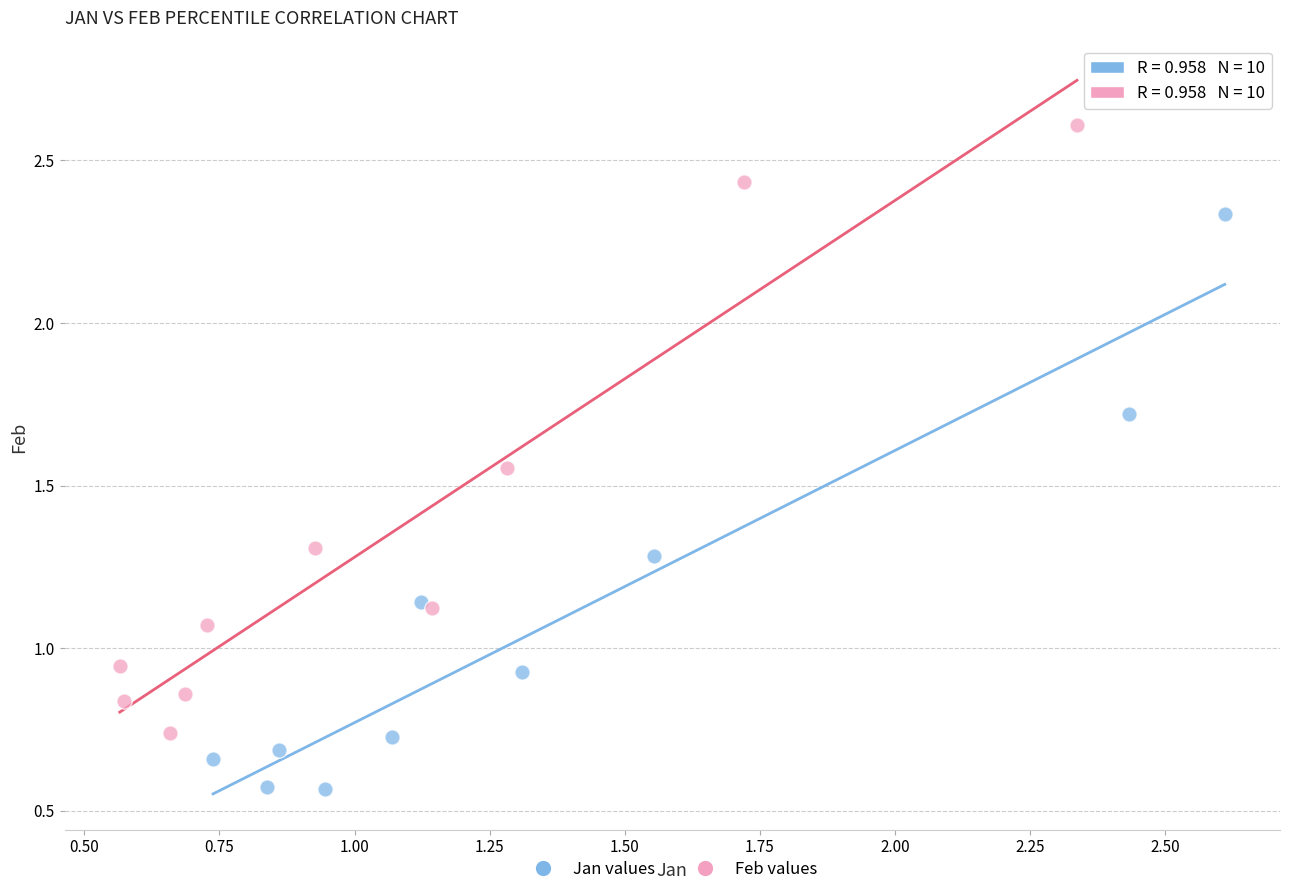

Which series has the largest Y range (max minus min)?

Feb values